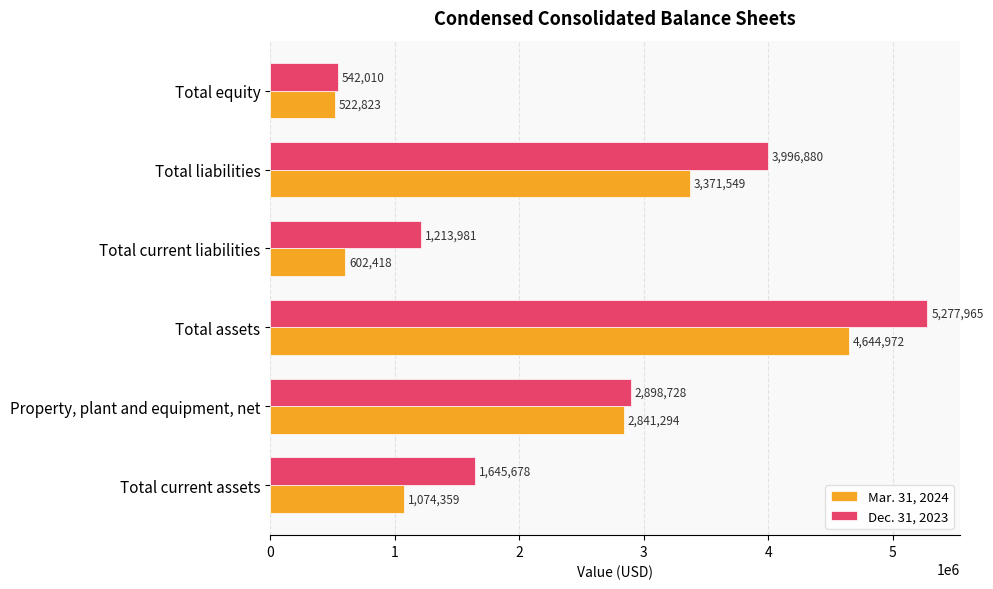

Count the number of data series in this chart.

2